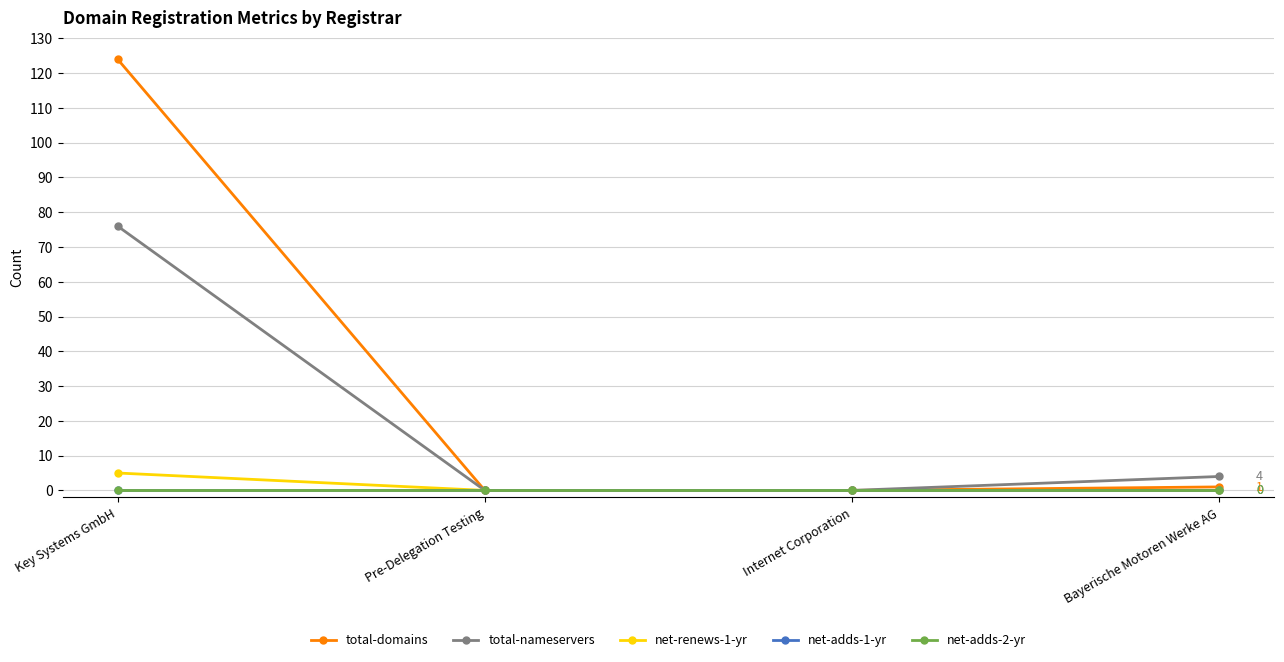

Does the chart have visible grid lines?

Yes